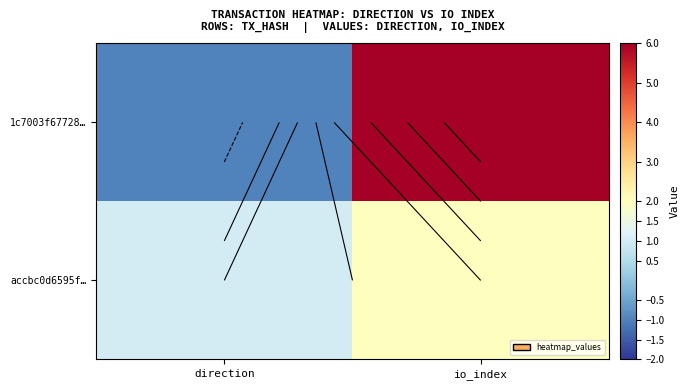

List the series in order of their overall mean, lowest first.

accbc0d6595f…, 1c7003f67728…